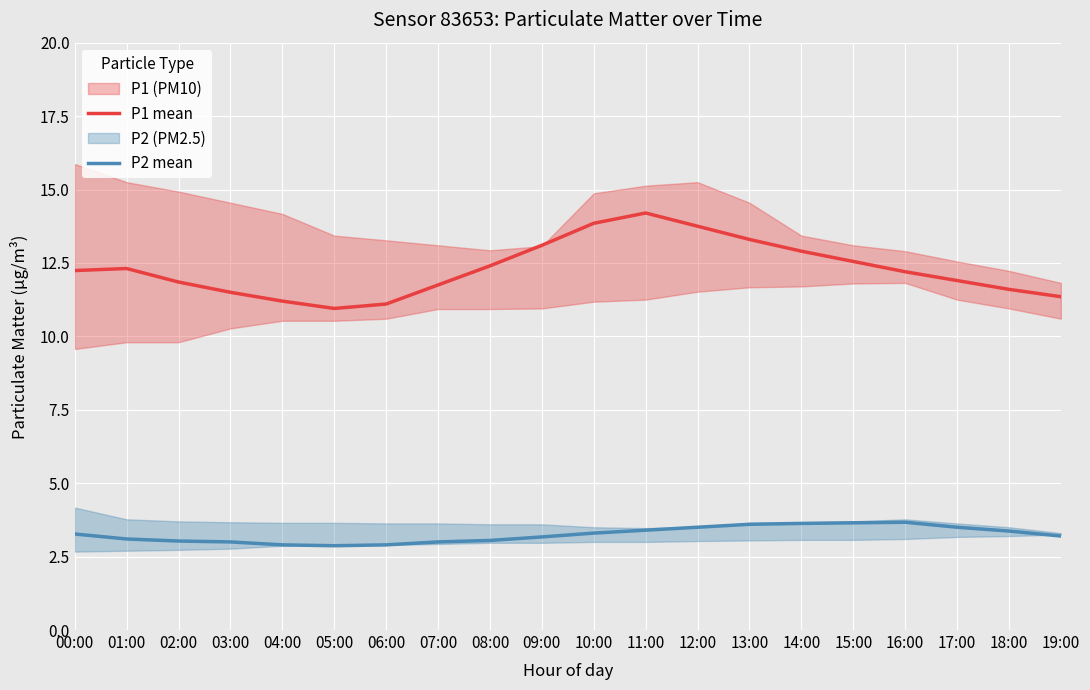

What is the maximum value for P2 mean?

3.7